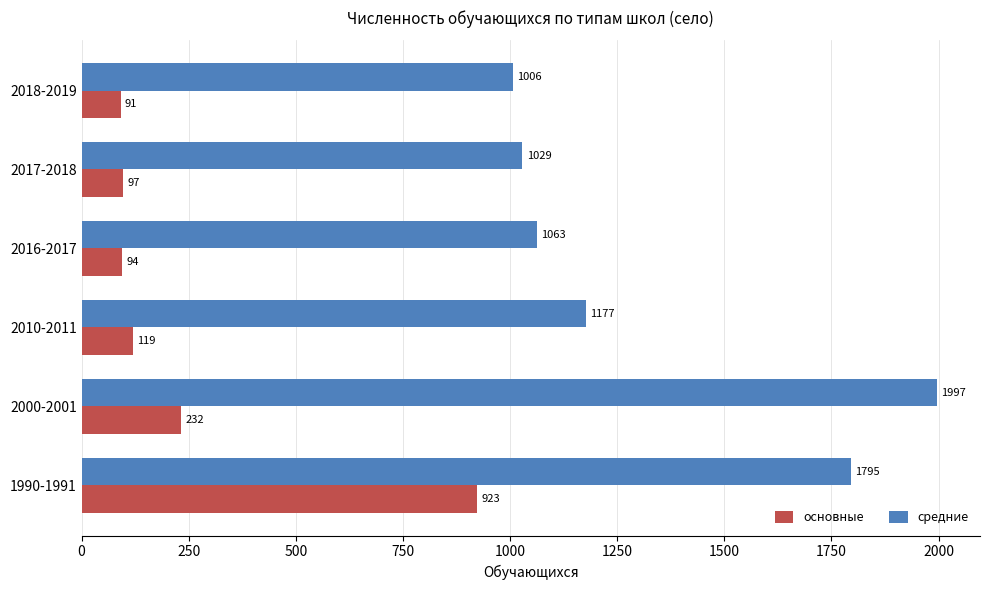

Rank the series by their maximum value, from lowest to highest.

основные, средние